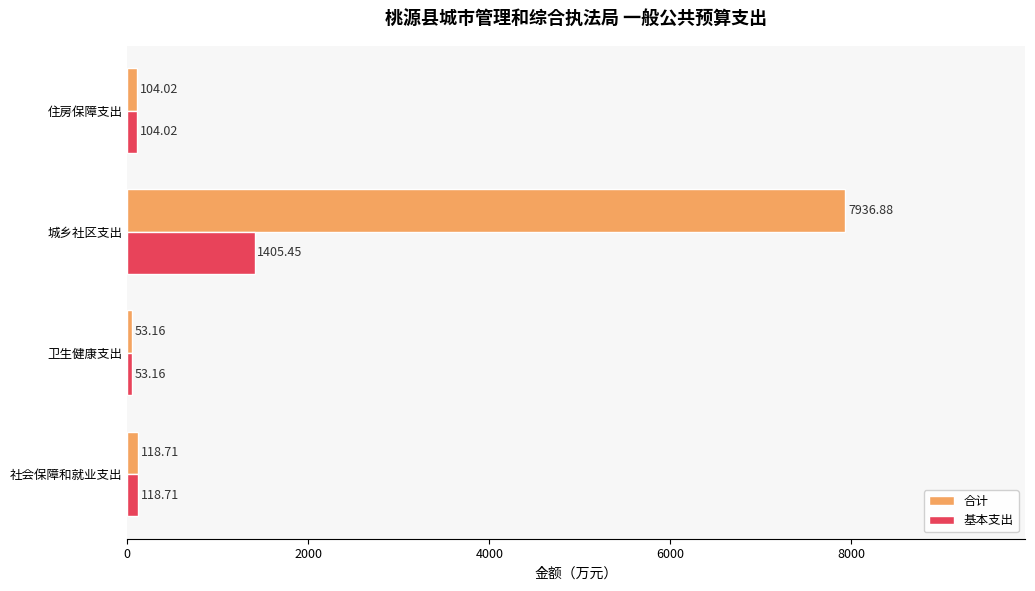

How many categories are shown in the chart?

4